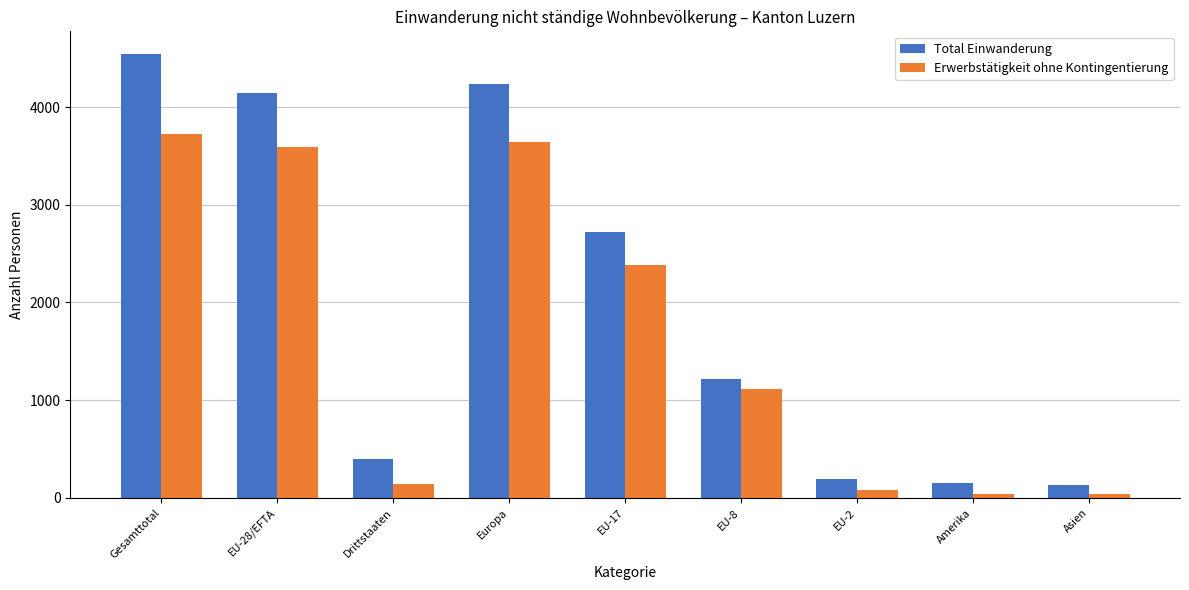

What is the highest value of the Total Einwanderung series?

4547